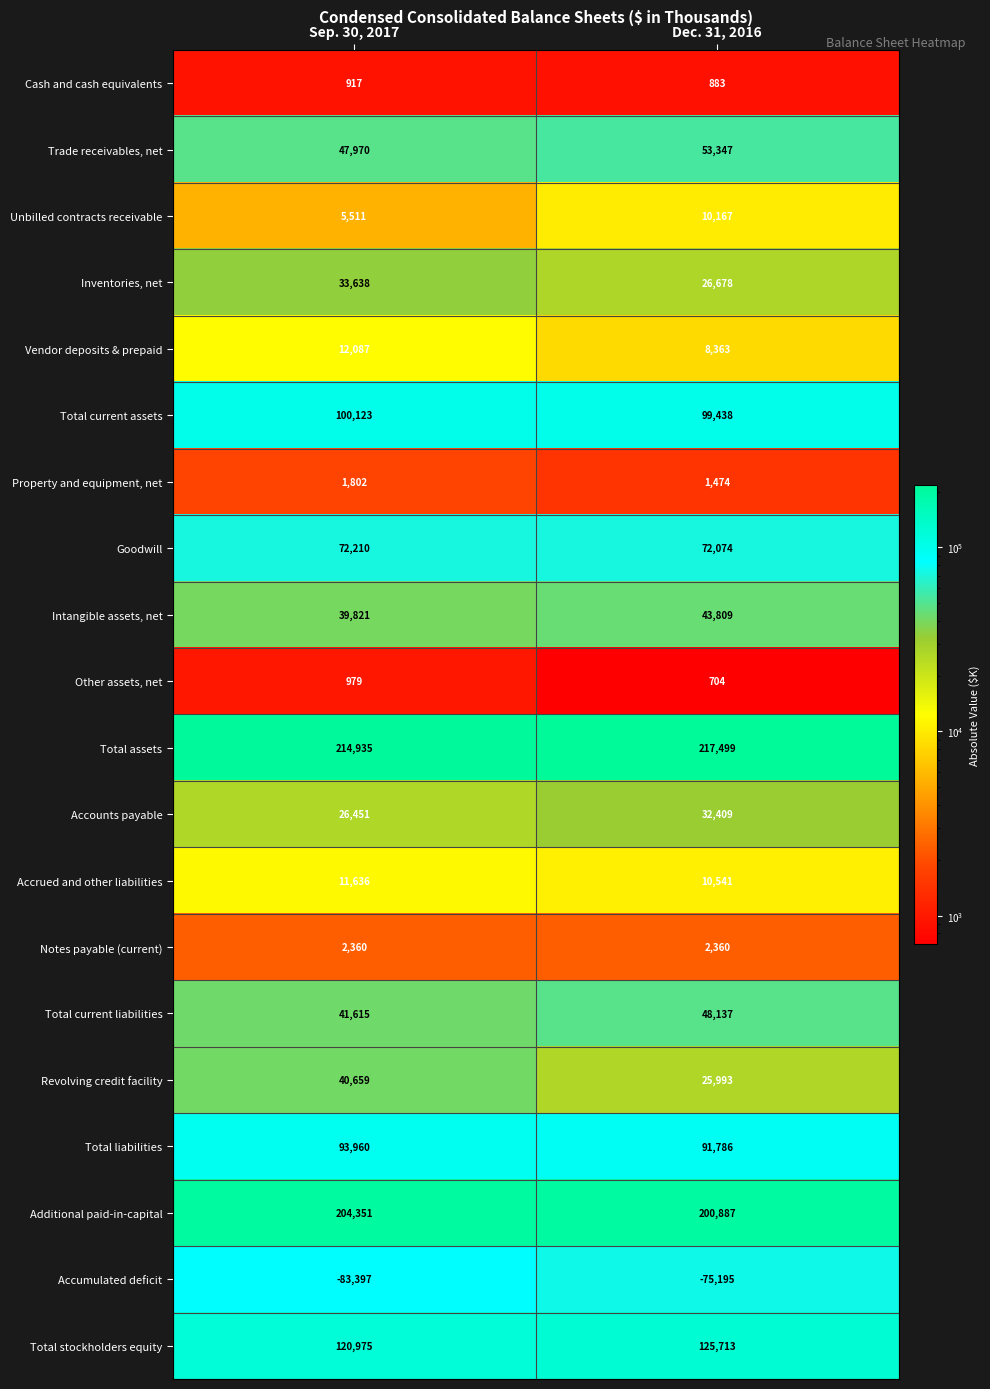

True or false: Total current assets has a value of 174463 at Dec. 31, 2016.

False